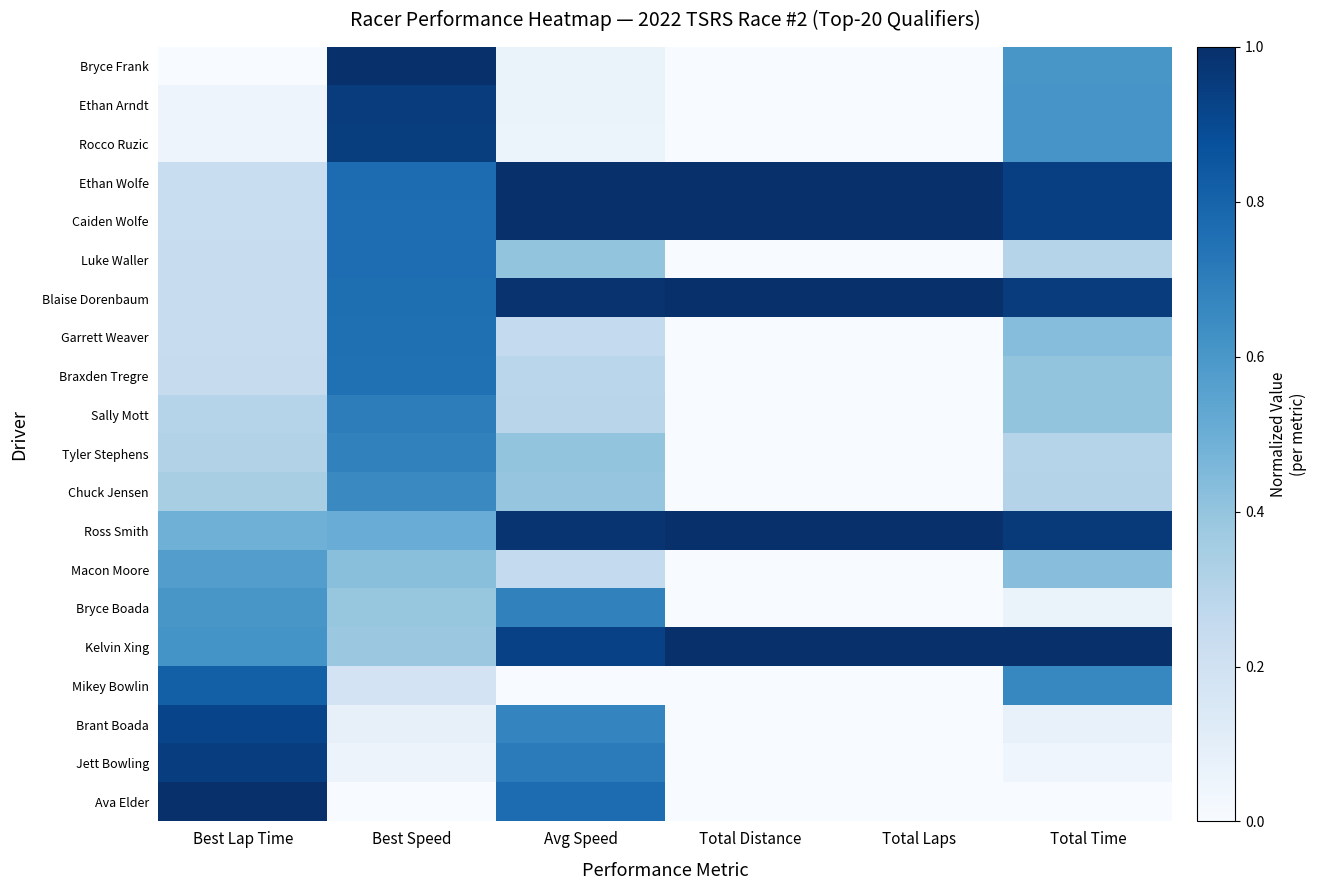

Reading left to right, extract all data points from this chart.

Bryce Frank: Best Lap Time=0.0	Best Speed=1.0	Avg Speed=0.1	Total Distance=0.0	Total Laps=0.0	Total Time=0.6
Ethan Arndt: Best Lap Time=0.0	Best Speed=1.0	Avg Speed=0.1	Total Distance=0.0	Total Laps=0.0	Total Time=0.6
Rocco Ruzic: Best Lap Time=0.1	Best Speed=0.9	Avg Speed=0.1	Total Distance=0.0	Total Laps=0.0	Total Time=0.6
Ethan Wolfe: Best Lap Time=0.2	Best Speed=0.8	Avg Speed=1.0	Total Distance=1.0	Total Laps=1.0	Total Time=0.9
Caiden Wolfe: Best Lap Time=0.2	Best Speed=0.8	Avg Speed=1.0	Total Distance=1.0	Total Laps=1.0	Total Time=0.9
Luke Waller: Best Lap Time=0.2	Best Speed=0.8	Avg Speed=0.4	Total Distance=0.0	Total Laps=0.0	Total Time=0.3
Blaise Dorenbaum: Best Lap Time=0.2	Best Speed=0.8	Avg Speed=1.0	Total Distance=1.0	Total Laps=1.0	Total Time=1.0
Garrett Weaver: Best Lap Time=0.2	Best Speed=0.8	Avg Speed=0.3	Total Distance=0.0	Total Laps=0.0	Total Time=0.4
Braxden Tregre: Best Lap Time=0.2	Best Speed=0.8	Avg Speed=0.3	Total Distance=0.0	Total Laps=0.0	Total Time=0.4
Sally Mott: Best Lap Time=0.3	Best Speed=0.7	Avg Speed=0.3	Total Distance=0.0	Total Laps=0.0	Total Time=0.4
Tyler Stephens: Best Lap Time=0.3	Best Speed=0.7	Avg Speed=0.4	Total Distance=0.0	Total Laps=0.0	Total Time=0.3
Chuck Jensen: Best Lap Time=0.3	Best Speed=0.7	Avg Speed=0.4	Total Distance=0.0	Total Laps=0.0	Total Time=0.3
Ross Smith: Best Lap Time=0.5	Best Speed=0.5	Avg Speed=1.0	Total Distance=1.0	Total Laps=1.0	Total Time=1.0
Macon Moore: Best Lap Time=0.6	Best Speed=0.4	Avg Speed=0.3	Total Distance=0.0	Total Laps=0.0	Total Time=0.4
Bryce Boada: Best Lap Time=0.6	Best Speed=0.4	Avg Speed=0.7	Total Distance=0.0	Total Laps=0.0	Total Time=0.1
Kelvin Xing: Best Lap Time=0.6	Best Speed=0.4	Avg Speed=0.9	Total Distance=1.0	Total Laps=1.0	Total Time=1.0
Mikey Bowlin: Best Lap Time=0.8	Best Speed=0.2	Avg Speed=0.0	Total Distance=0.0	Total Laps=0.0	Total Time=0.7
Brant Boada: Best Lap Time=0.9	Best Speed=0.1	Avg Speed=0.7	Total Distance=0.0	Total Laps=0.0	Total Time=0.1
Jett Bowling: Best Lap Time=0.9	Best Speed=0.1	Avg Speed=0.7	Total Distance=0.0	Total Laps=0.0	Total Time=0.0
Ava Elder: Best Lap Time=1.0	Best Speed=0.0	Avg Speed=0.8	Total Distance=0.0	Total Laps=0.0	Total Time=0.0